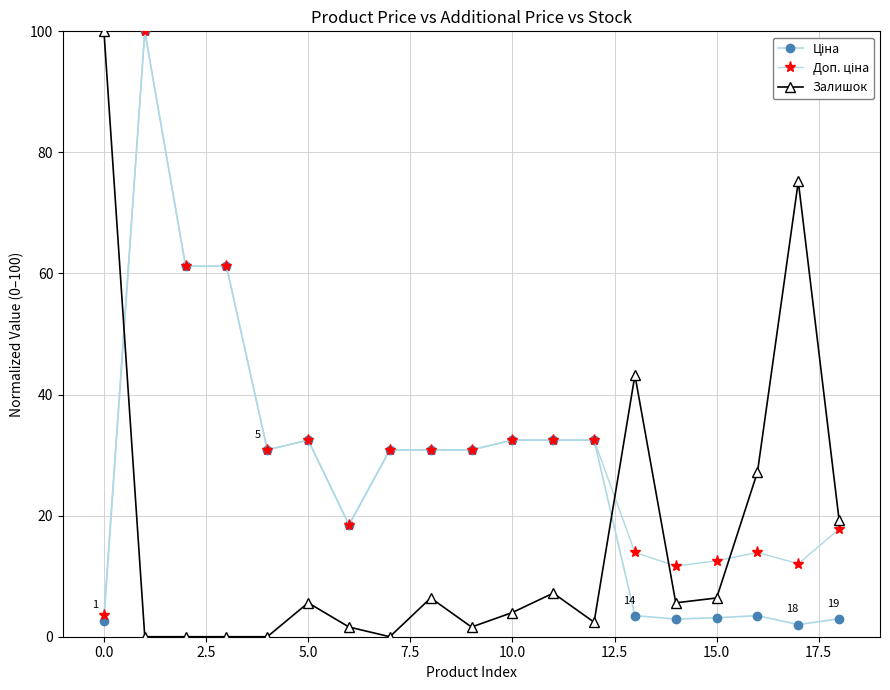

True or false: Залишок has more than 1 points higher than both neighbors.

True